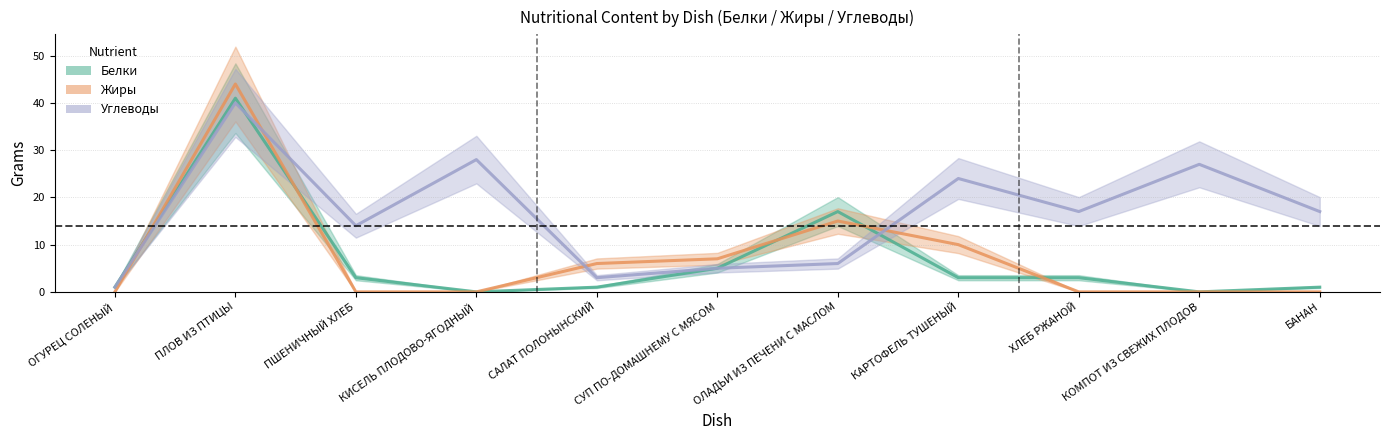

Is it true that Жиры equals 73 at ПЛОВ ИЗ ПТИЦЫ?

False